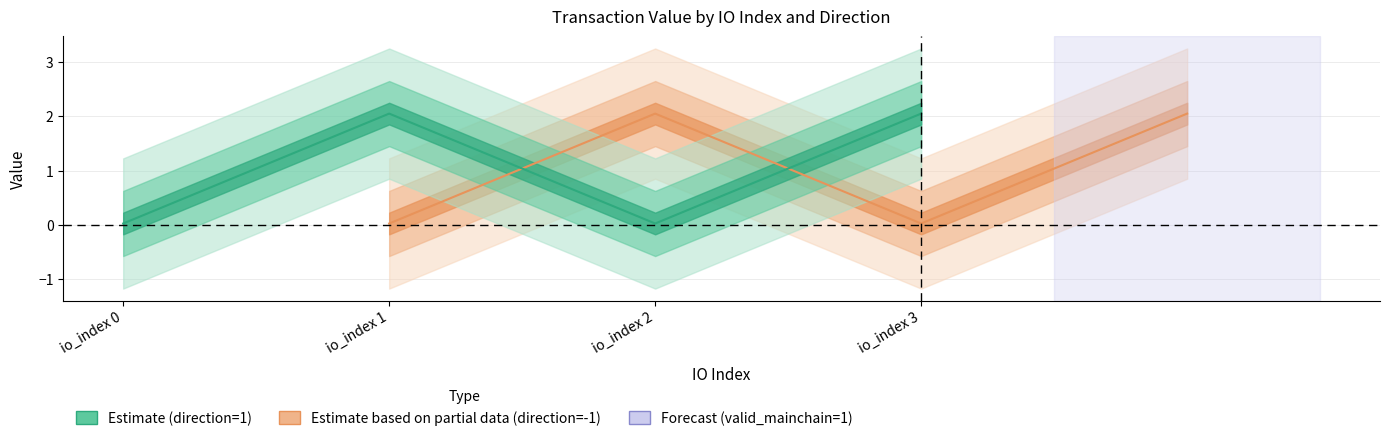

What is the average value of the value_out series?

1.0